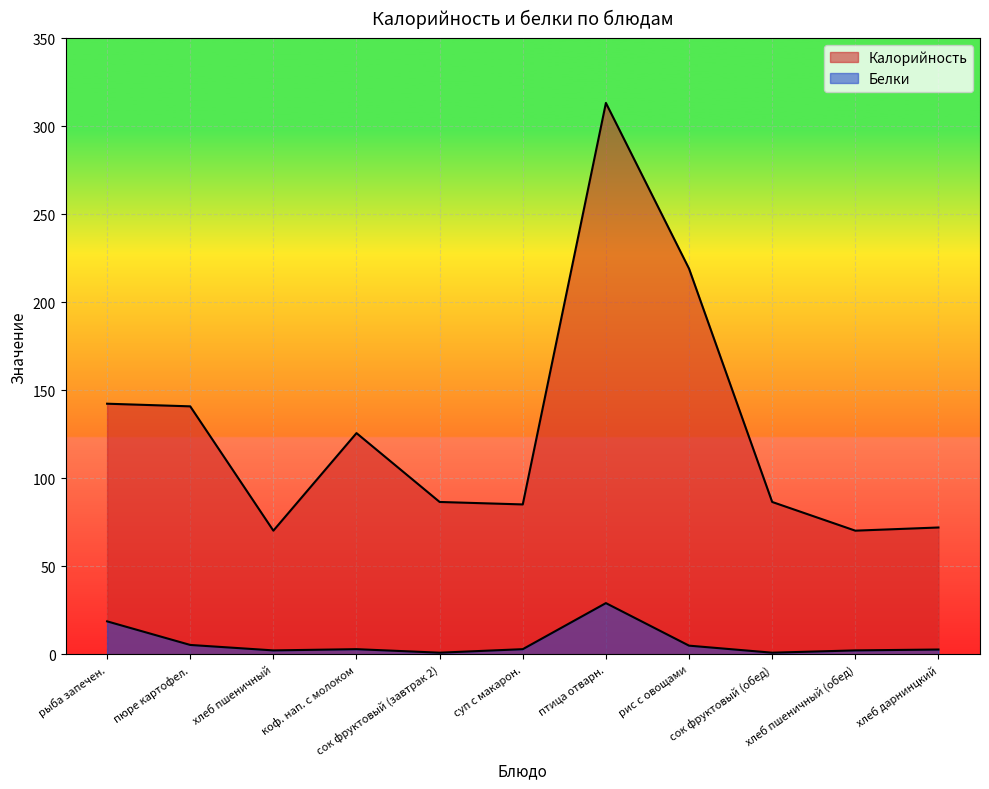

Is the value of Белки at пюре картофел. greater than the value of Калорийность at сок фруктовый (обед)?

No